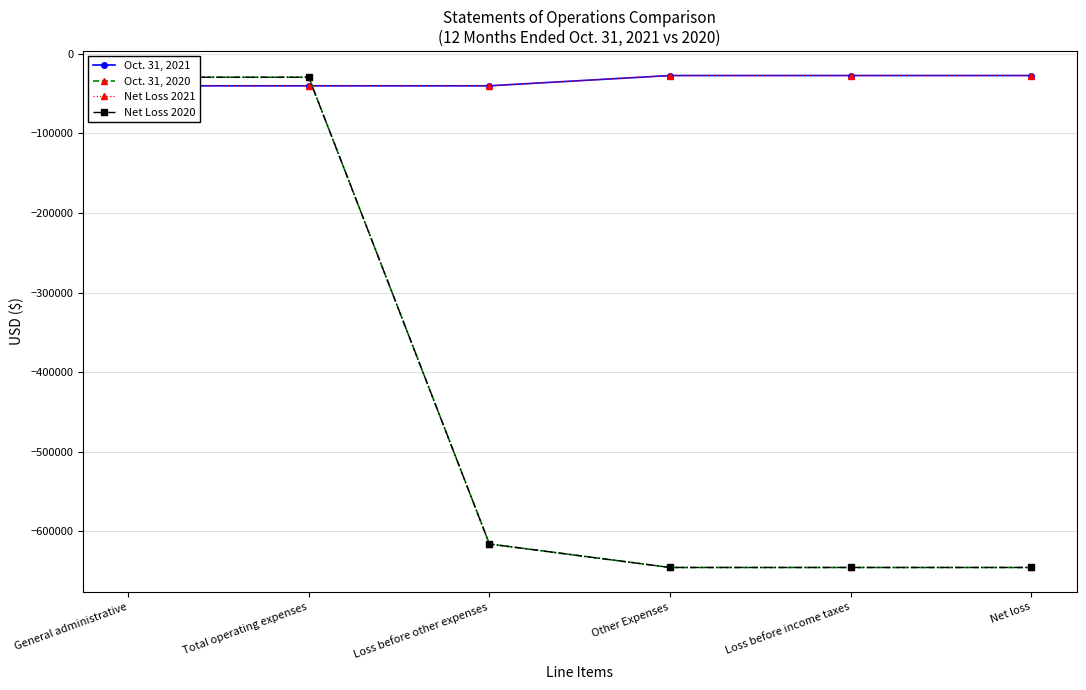

What is the total value across all series at General administrative?

-139310